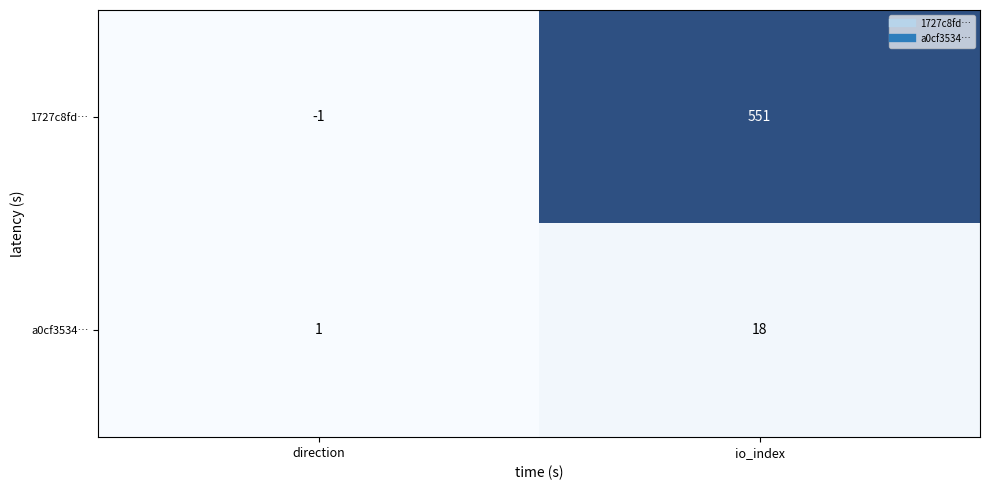

Reading left to right, extract all data points from this chart.

1727c8fd…: direction=-1	io_index=551
a0cf3534…: direction=1	io_index=18